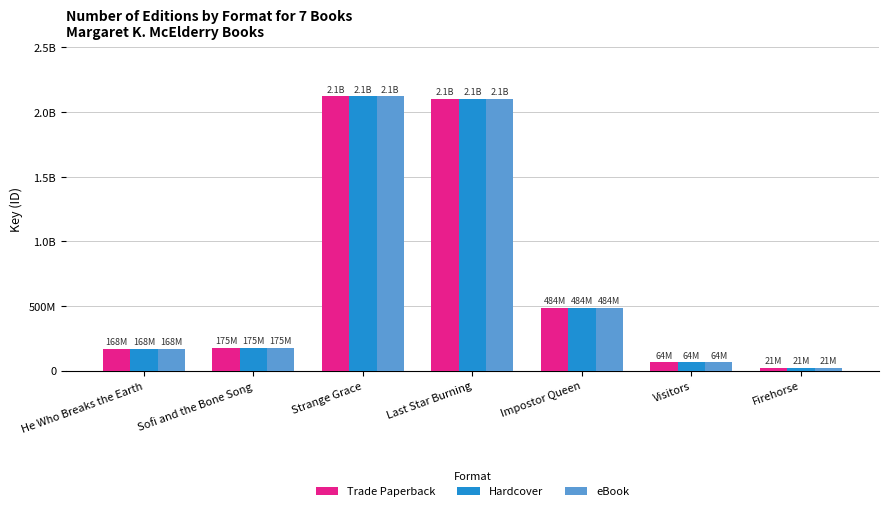

Are the bars grouped side by side (vs. stacked)?

Yes